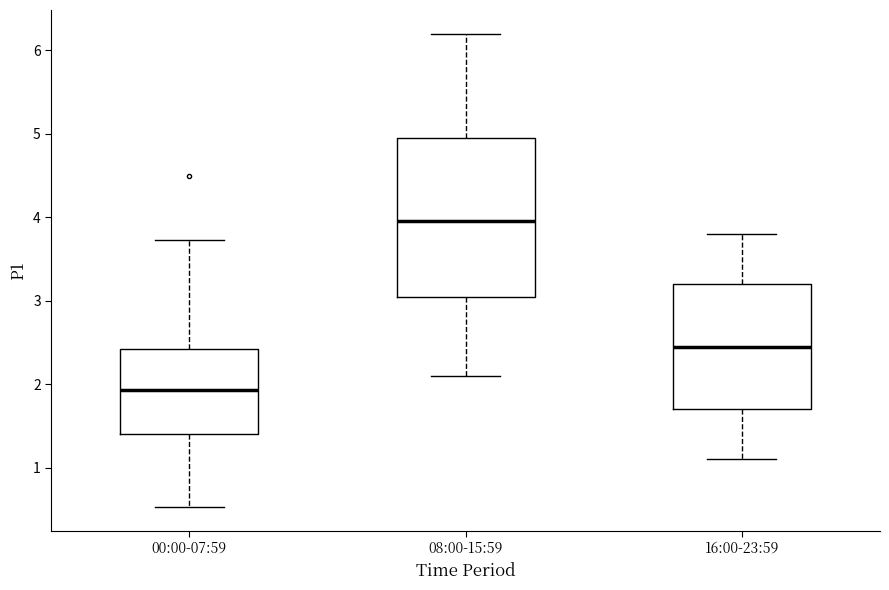

Reading left to right, read every box against the y-axis: the position of its median line, the range the box covers, and the ends of its whiskers. The values are not printed on the chart, so give them approximately, as read against the axis.

00:00-07:59: median 1.9, box 1.4 to 2.4, whiskers 0.5 to 3.7
08:00-15:59: median 4.0, box 3.1 to 5.0, whiskers 2.1 to 6.2
16:00-23:59: median 2.5, box 1.7 to 3.2, whiskers 1.1 to 3.8